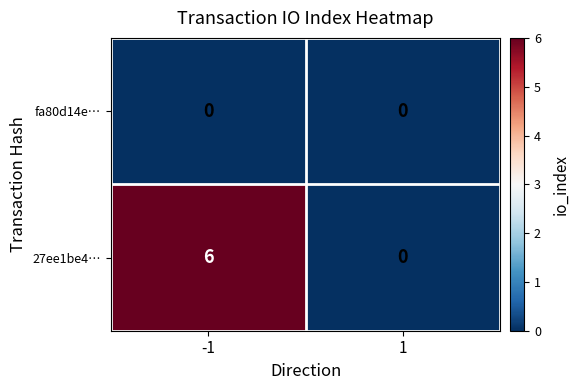

How many categories are shown in the chart?

2